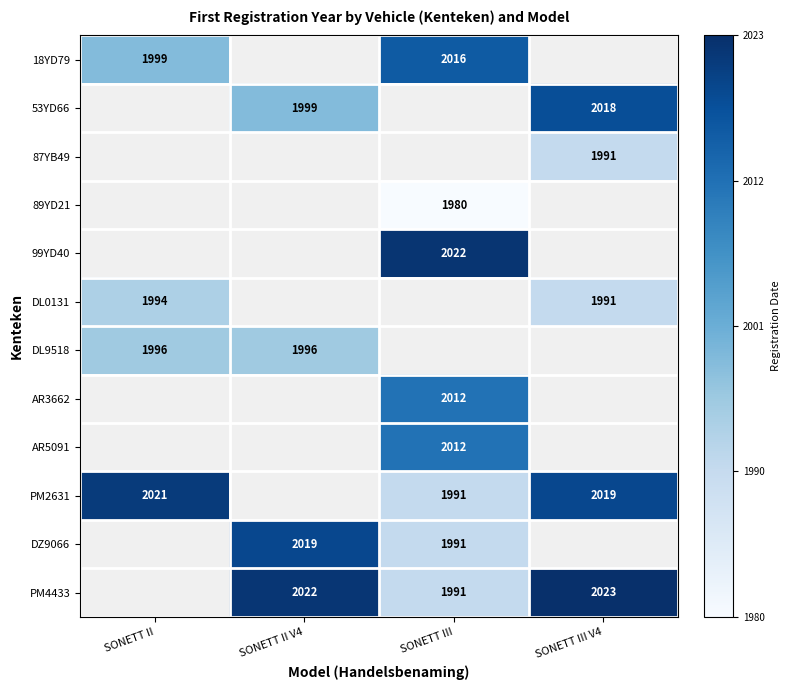

The DL9518 series shows 1238 at SONETT II. True or false?

False